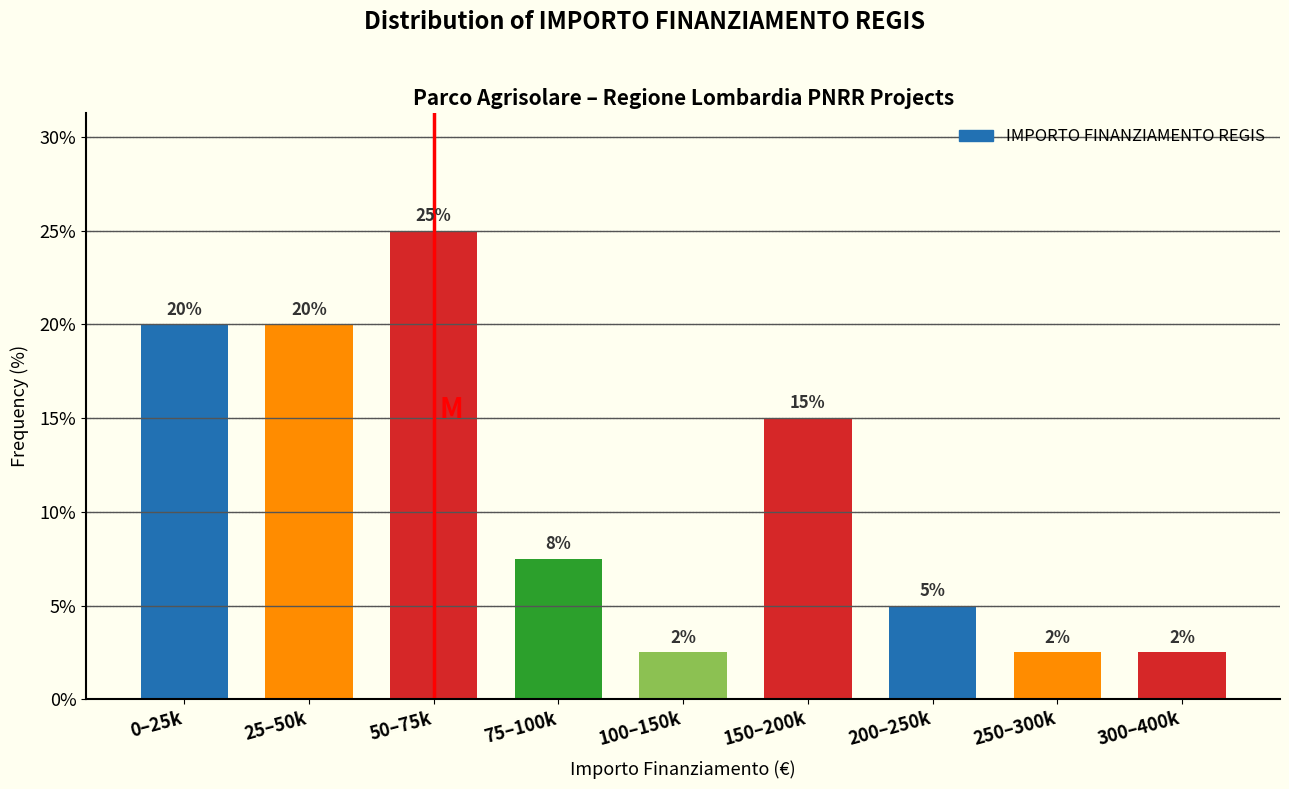

Where does the data first go above 7?

0–25k